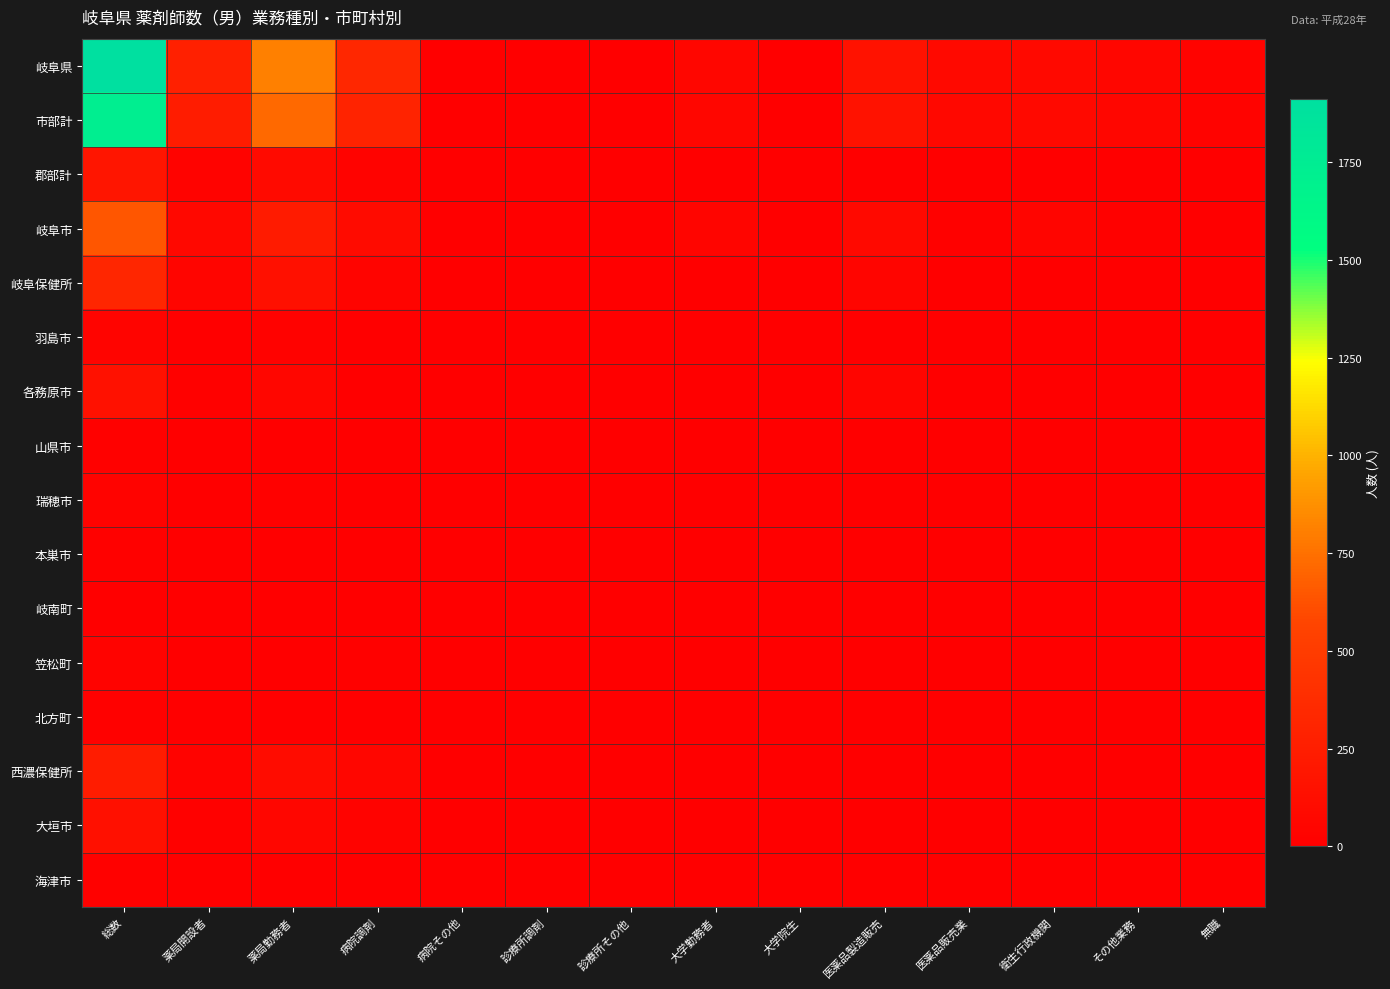

Between 病院調剤 and 無職, which series saw the biggest shift?

岐阜県